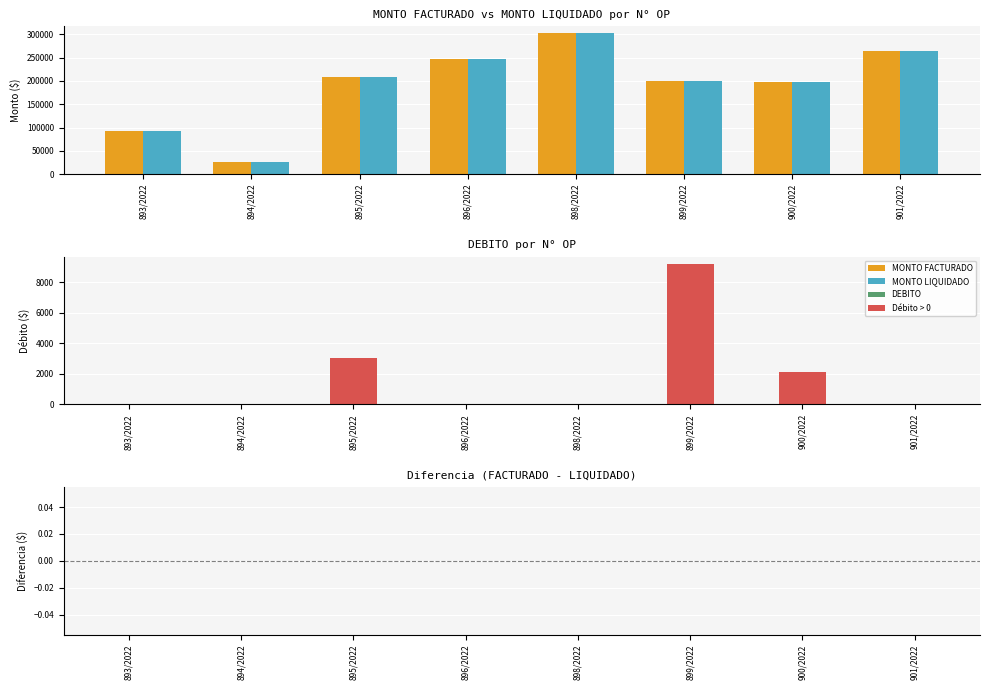

The value of DEBITO at 894/2022 is 0. True or false?

True